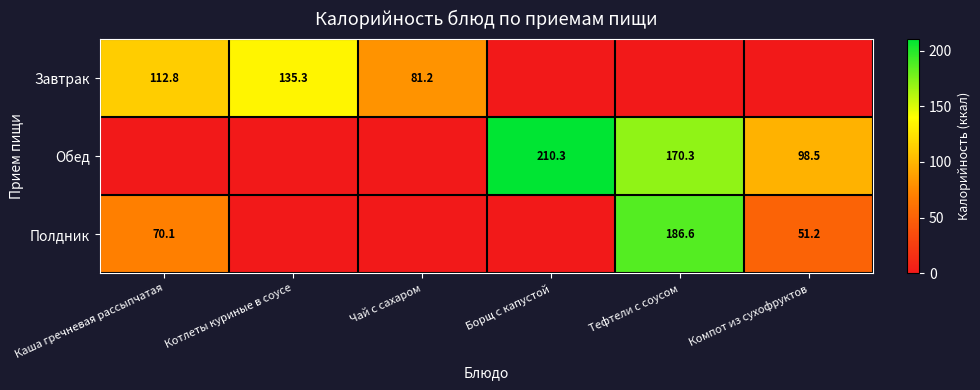

What is the spread (max minus min) of values at Котлеты куриные в соусе?

135.3